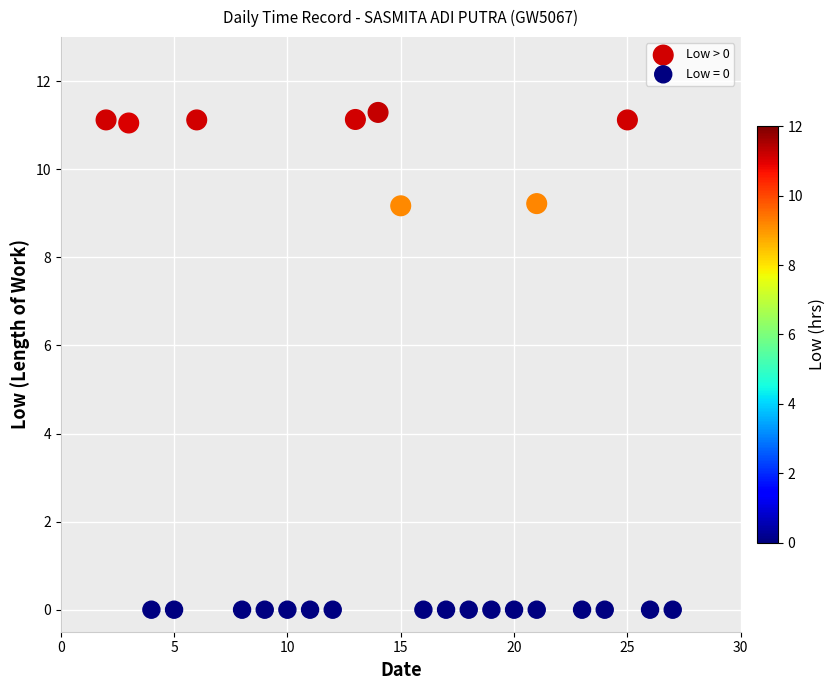

Which series reaches the minimum Y coordinate?

Low = 0